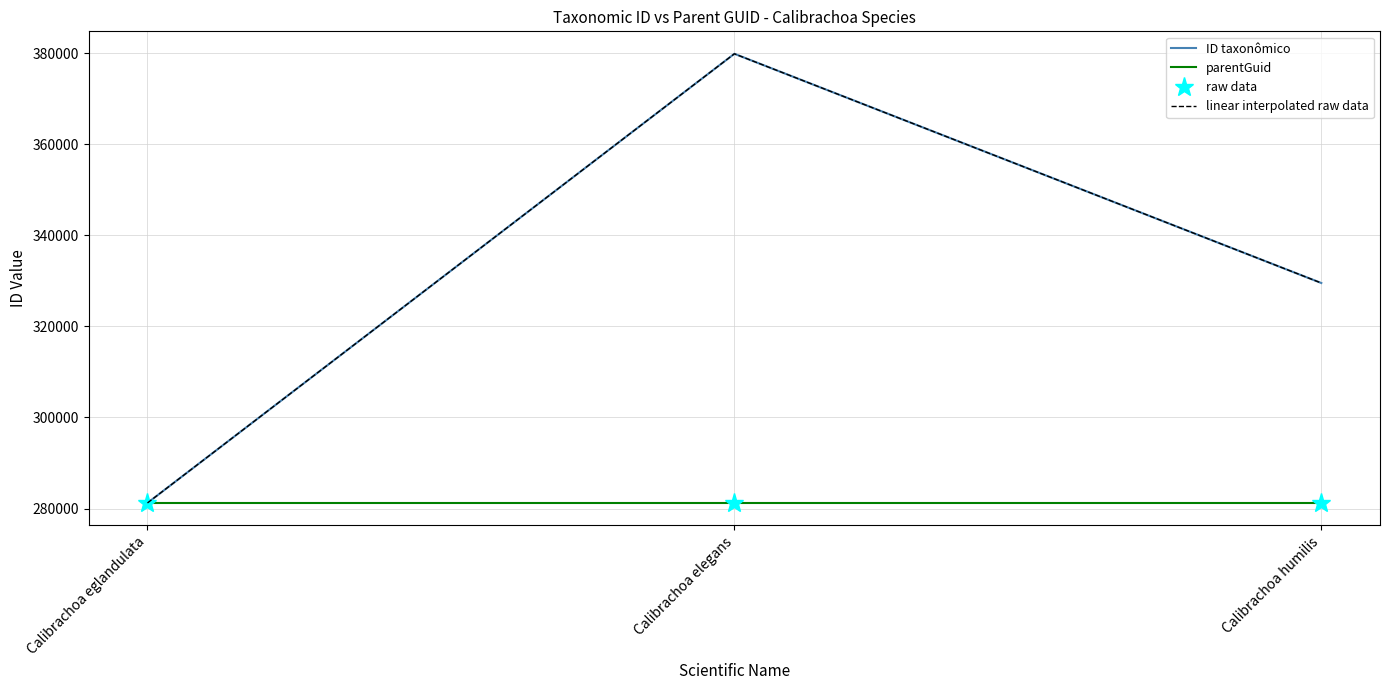

True or false: ID taxonômico has a value of 281221 at Calibrachoa eglandulata.

True